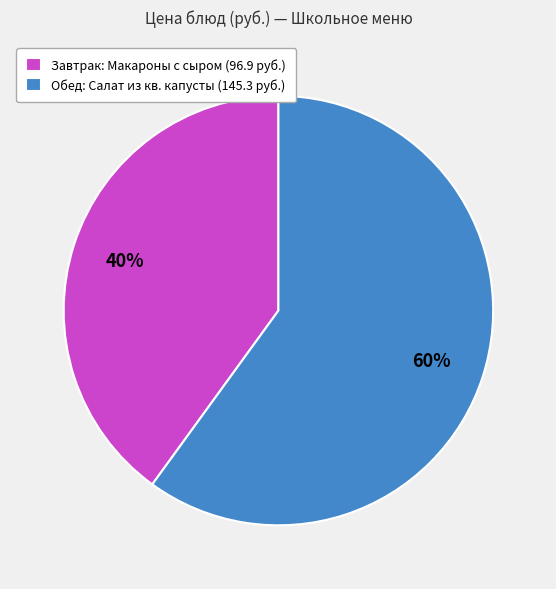

What is the ratio of the value at Завтрак: Макароны с сыром (96.9 руб.) to the value at Обед: Салат из кв. капусты (145.3 руб.)?

0.7